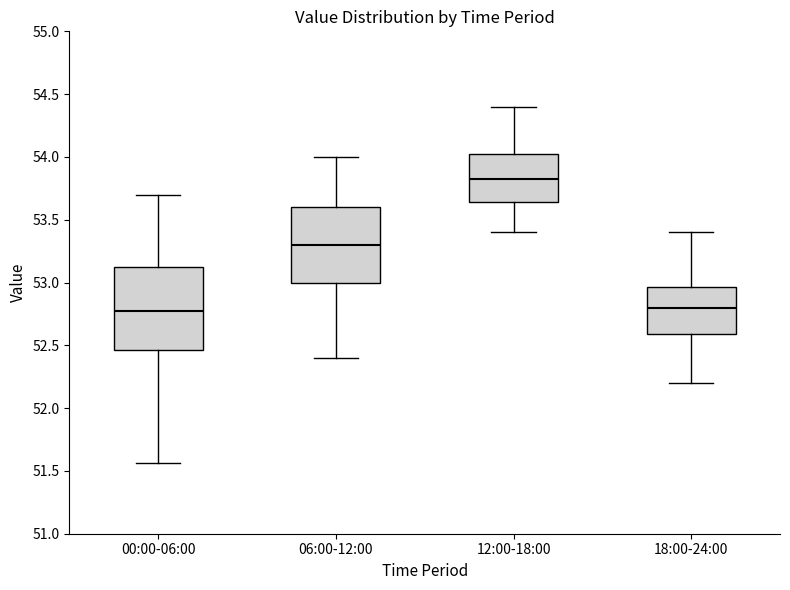

Reading left to right, transcribe this box plot: for each box, give where its median line is, the range the box spans, and where its two whiskers end, as read against the y-axis. The values are not printed on the chart, so give them approximately, as read against the axis.

00:00-06:00: median 52.75, box 52.45 to 53.10, whiskers 51.55 to 53.70
06:00-12:00: median 53.30, box 53.00 to 53.60, whiskers 52.40 to 54.00
12:00-18:00: median 53.85, box 53.65 to 54.05, whiskers 53.40 to 54.40
18:00-24:00: median 52.80, box 52.60 to 52.95, whiskers 52.20 to 53.40